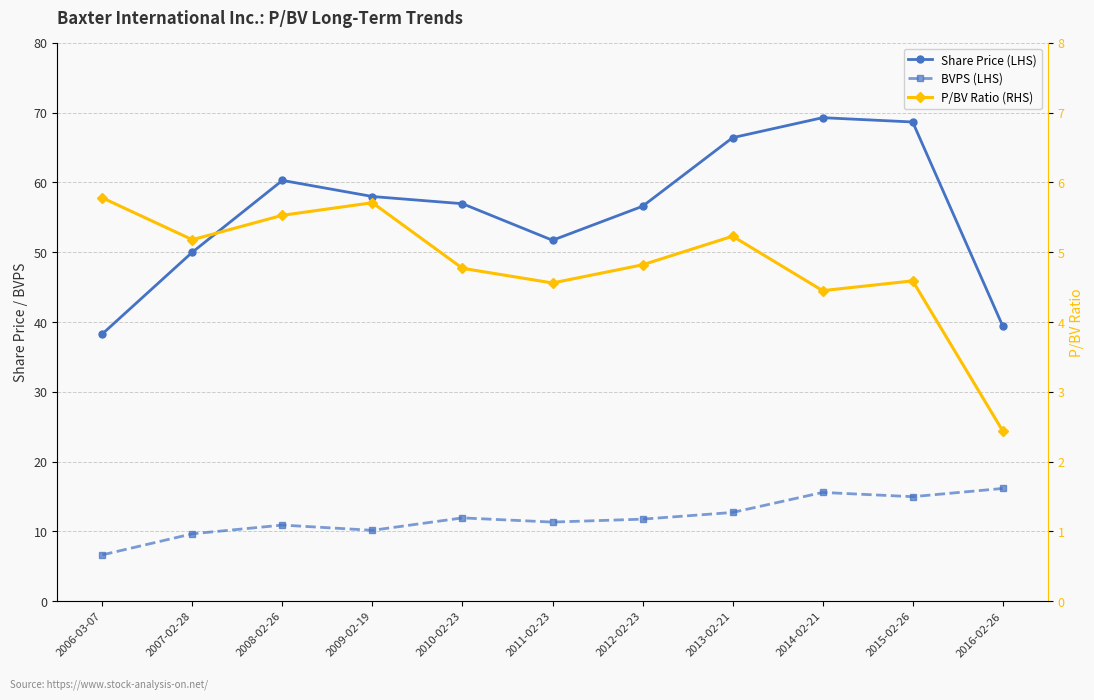

What position from the left is 2006-03-07?

1